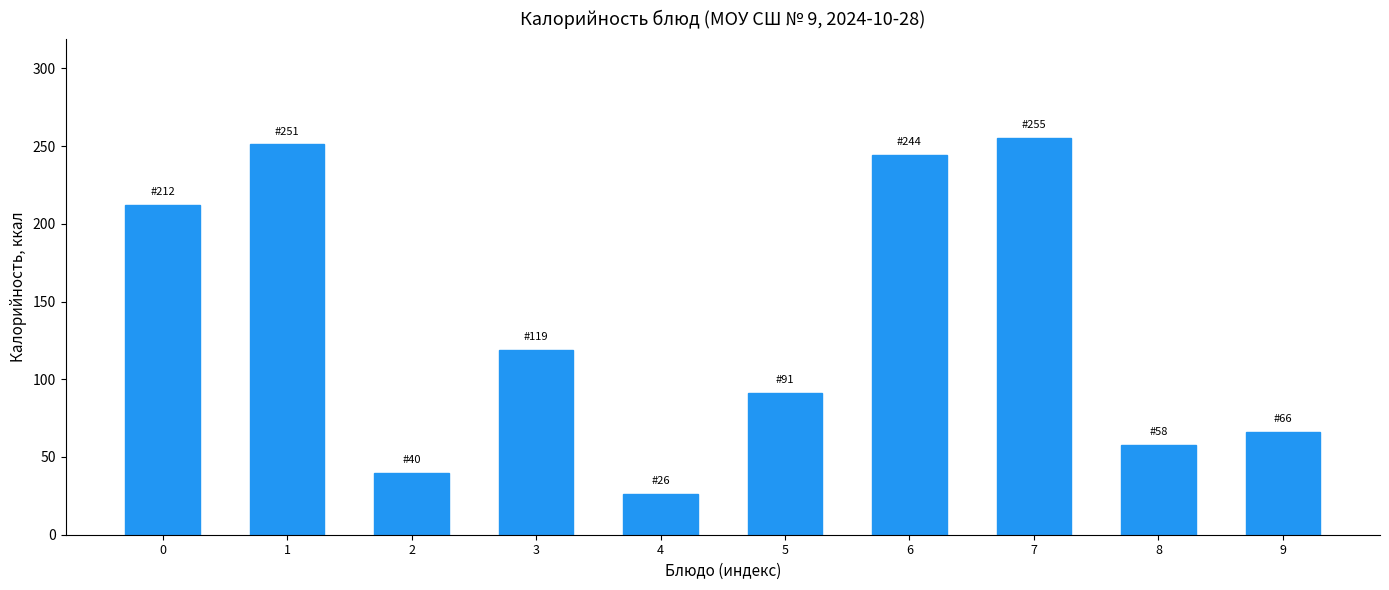

Reading left to right, what are all the values shown in this chart?

0=212	1=251	2=40	3=119	4=26	5=91	6=244	7=255	8=58	9=66